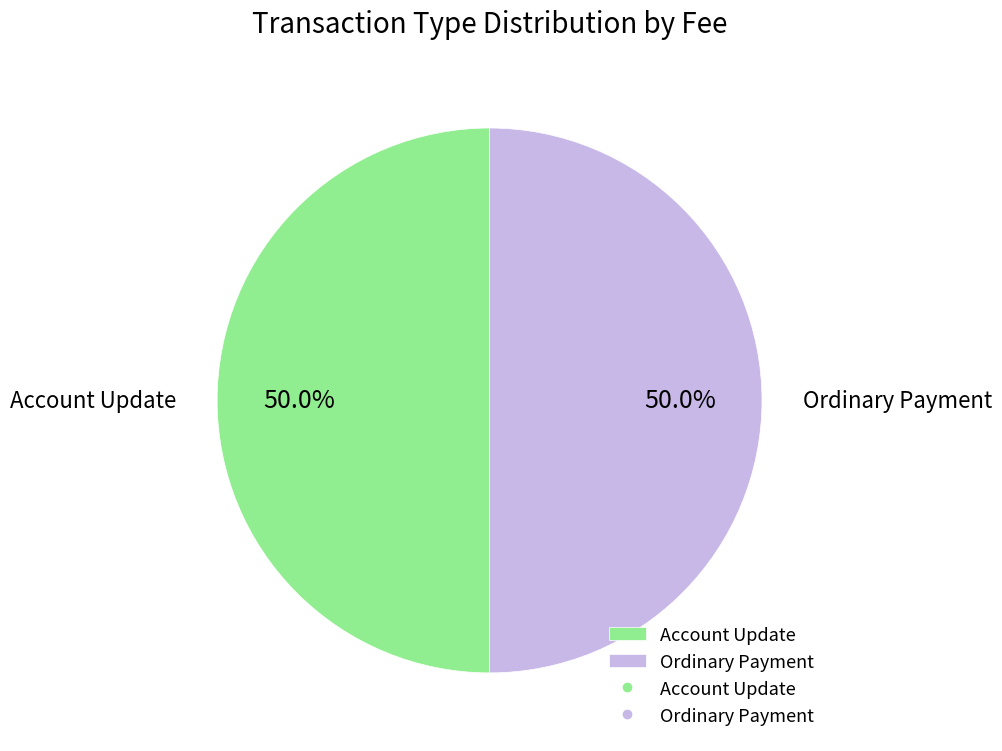

Combined, do Account Update and Ordinary Payment account for over 50%?

Yes